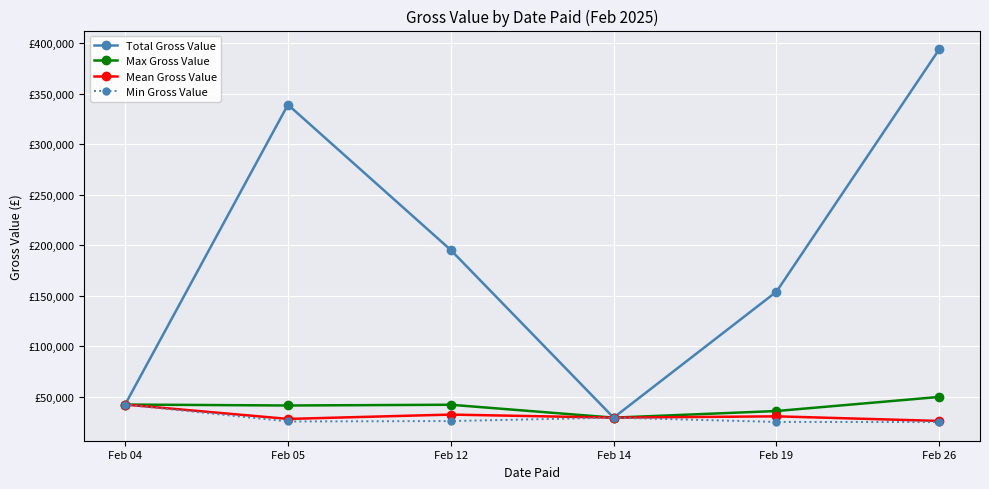

Between Feb 05 and Feb 19, which is larger?

Feb 05